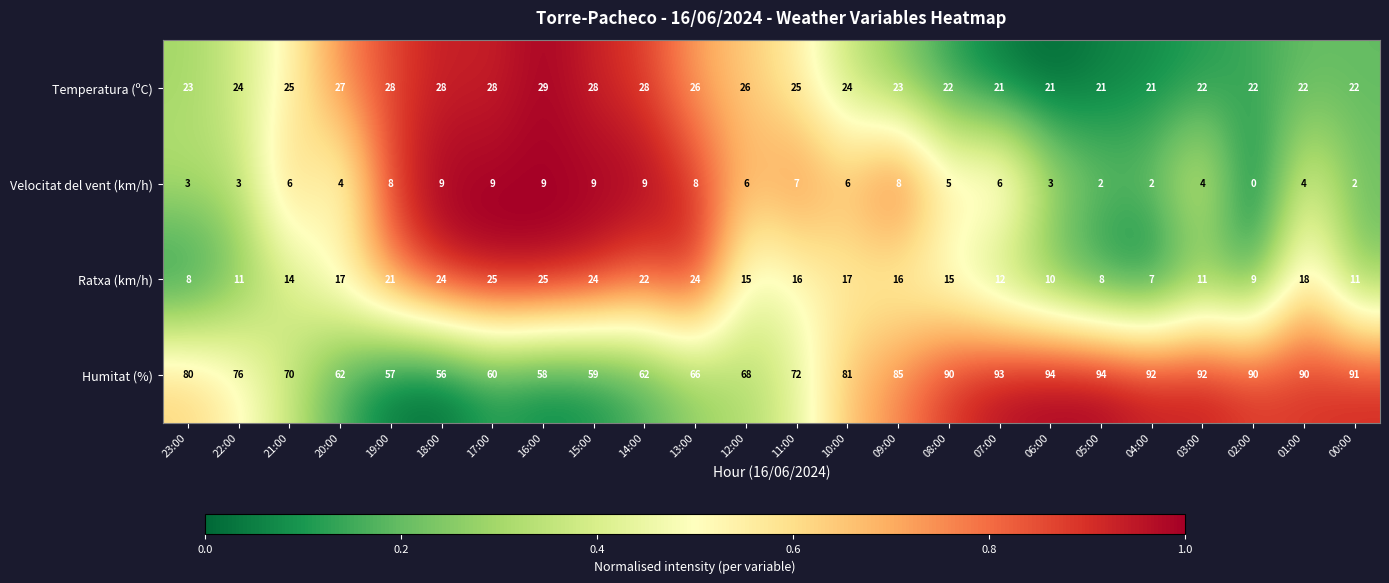

The Humitat (%) series shows 94 at 06:00. True or false?

True